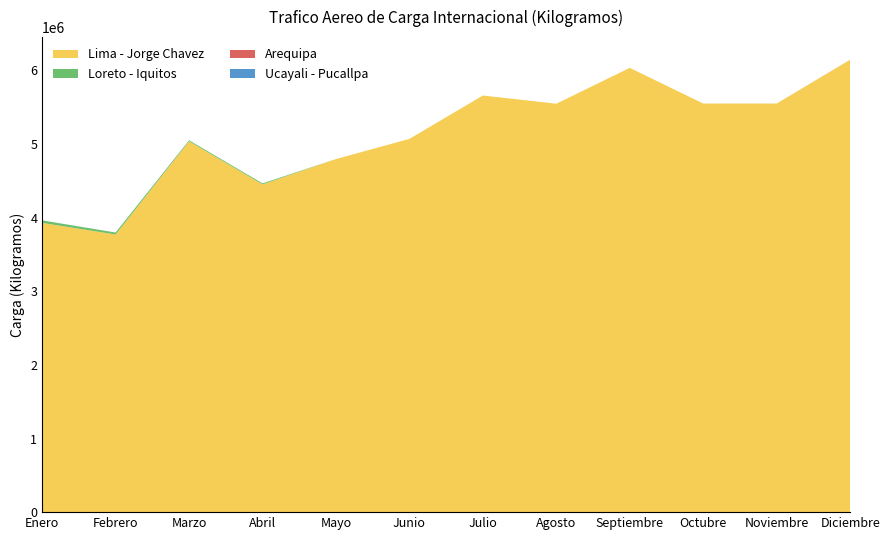

Reading left to right, list all the values displayed in this chart.

Lima - Jorge Chavez: Enero=3928079	Febrero=3770765	Marzo=5036771	Abril=4451287	Mayo=4795104	Junio=5068940	Julio=5658030	Agosto=5546684	Septiembre=6033744	Octubre=5549138	Noviembre=5549333	Diciembre=6143917
Loreto - Iquitos: Enero=33983	Febrero=26585	Marzo=13319	Abril=13396	Mayo=0	Junio=0	Julio=0	Agosto=0	Septiembre=0	Octubre=0	Noviembre=0	Diciembre=0
Arequipa: Enero=0	Febrero=0	Marzo=0	Abril=0	Mayo=0	Junio=0	Julio=0	Agosto=0	Septiembre=0	Octubre=60	Noviembre=0	Diciembre=0
Ucayali - Pucallpa: Enero=99	Febrero=100	Marzo=90	Abril=0	Mayo=0	Junio=20	Julio=1	Agosto=0	Septiembre=0	Octubre=0	Noviembre=60	Diciembre=250